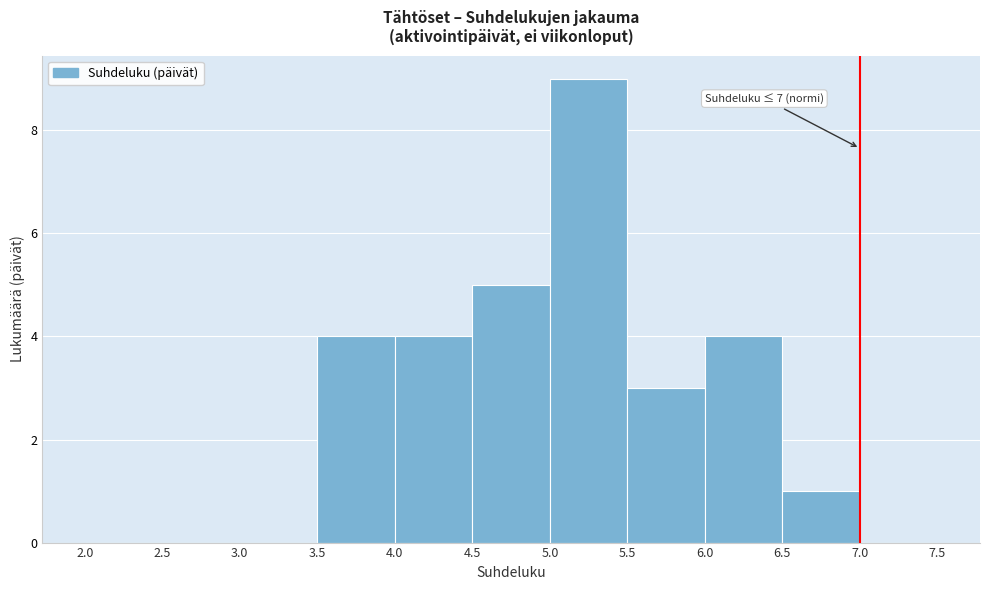

Over which range of the x-axis is the bar tallest?

5.0 to 5.5